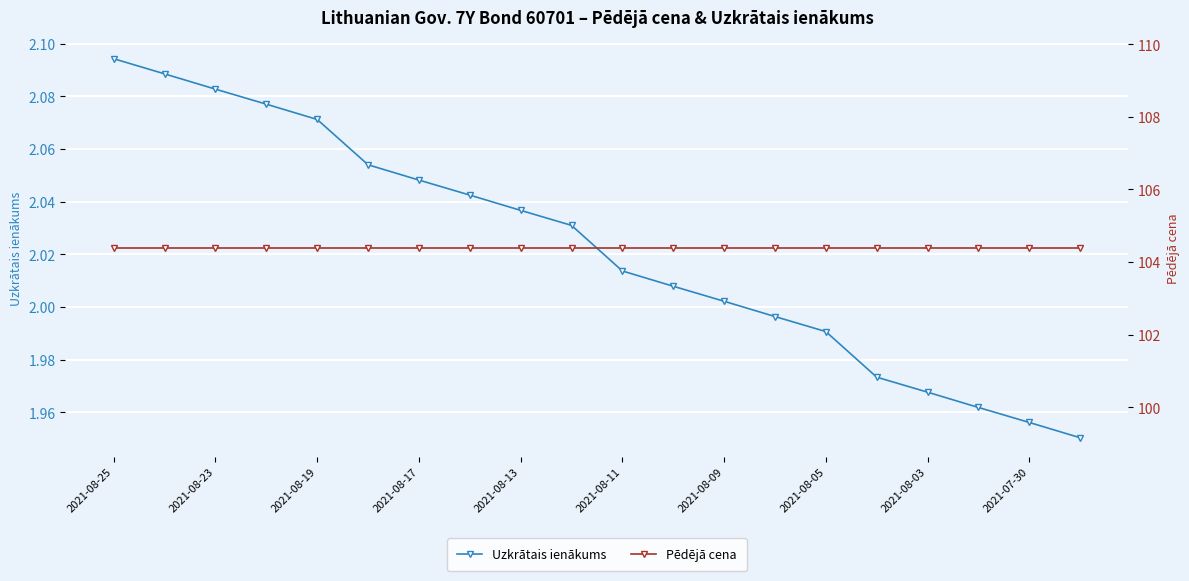

What is the value of the Uzkrātais ienākums point at the 12th from the left?

2.0